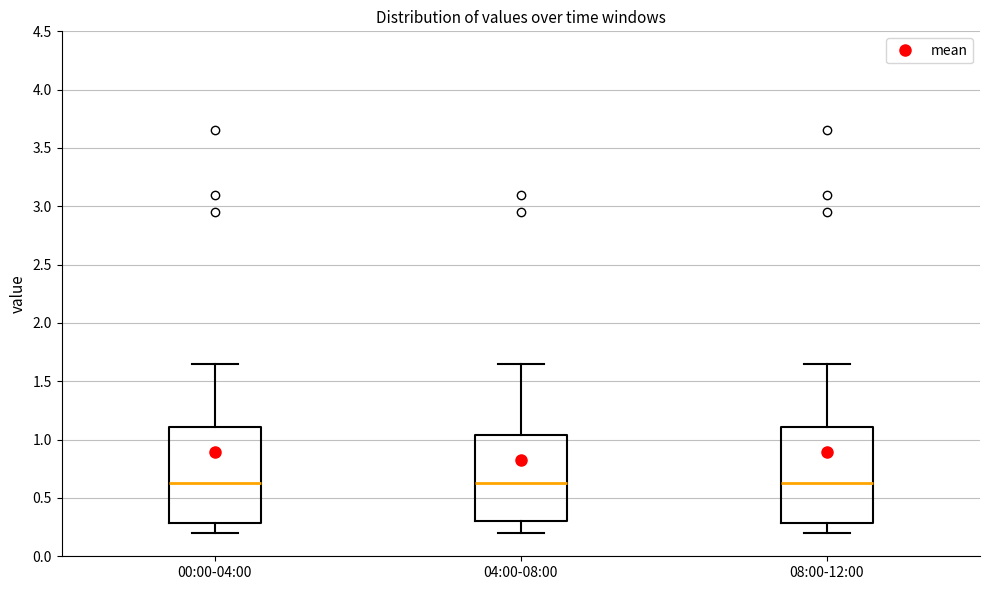

Reading left to right, transcribe this box plot: for each box, give where its median line is, the range the box spans, and where its two whiskers end, as read against the y-axis. The values are not printed on the chart, so give them approximately, as read against the axis.

00:00-04:00: median 0.65, box 0.30 to 1.10, whiskers 0.20 to 1.65
04:00-08:00: median 0.65, box 0.30 to 1.05, whiskers 0.20 to 1.65
08:00-12:00: median 0.65, box 0.30 to 1.10, whiskers 0.20 to 1.65